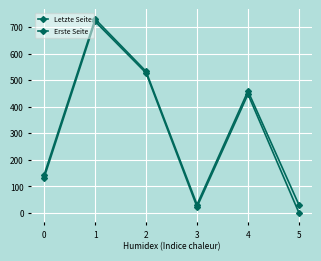

Is this an area chart (filled region under the line)?

No